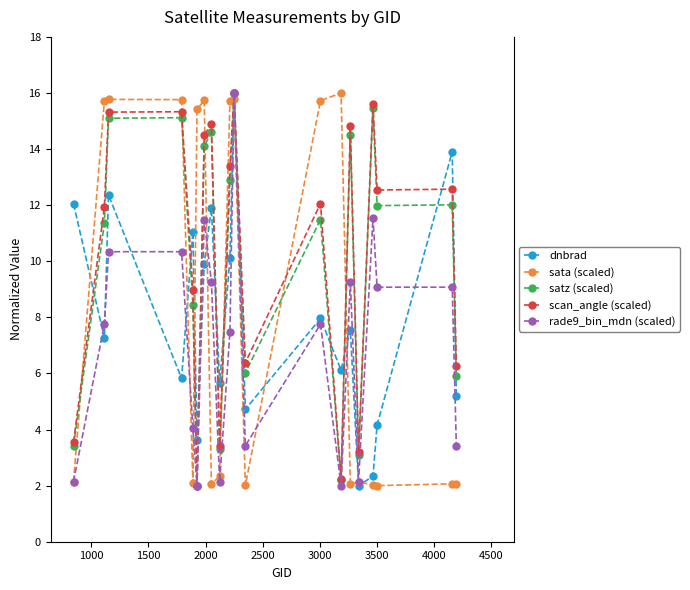

What is the value of the rade9_bin_mdn (scaled) point at the 18th from the left?

9.1